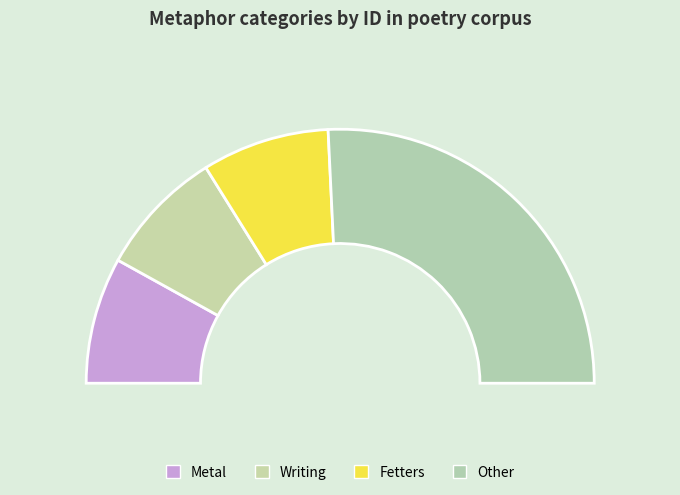

Count the number of slices in the pie.

4